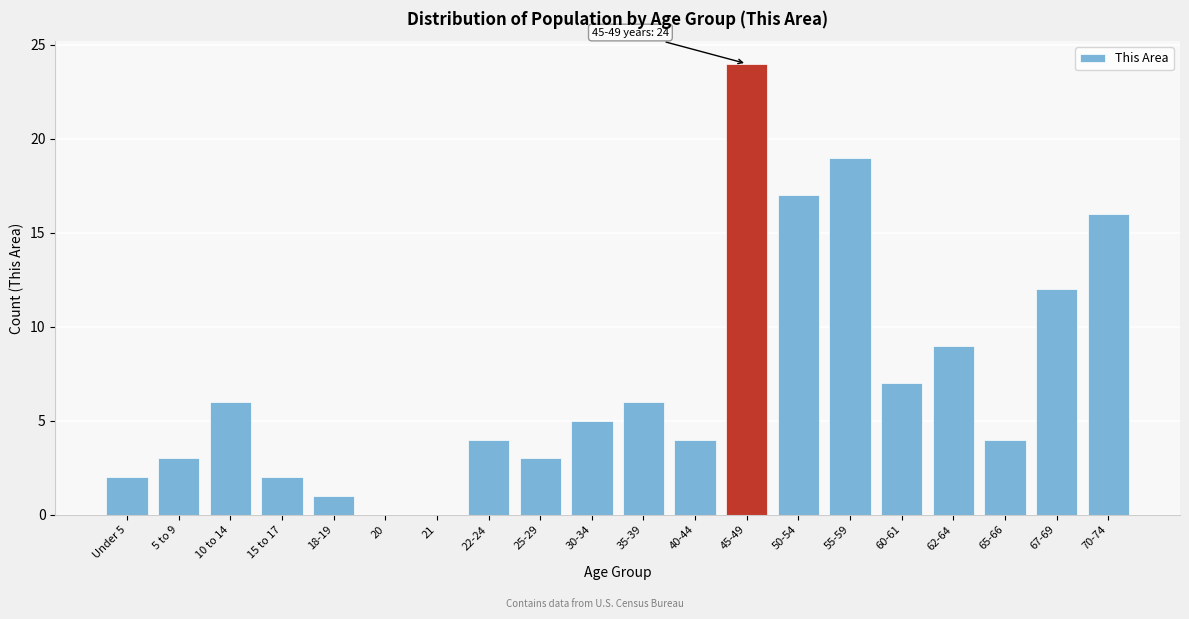

Reading right to left, what are all the values shown in this chart?

70-74=16	67-69=12	65-66=4	62-64=9	60-61=7	55-59=19	50-54=17	45-49=24	40-44=4	35-39=6	30-34=5	25-29=3	22-24=4	21=0	20=0	18-19=1	15 to 17=2	10 to 14=6	5 to 9=3	Under 5=2